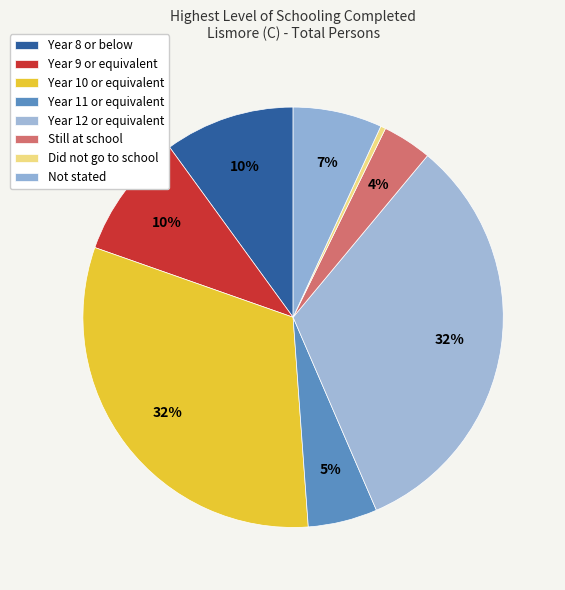

What percentage is the Year 10 or equivalent slice, to the nearest percent?

32%